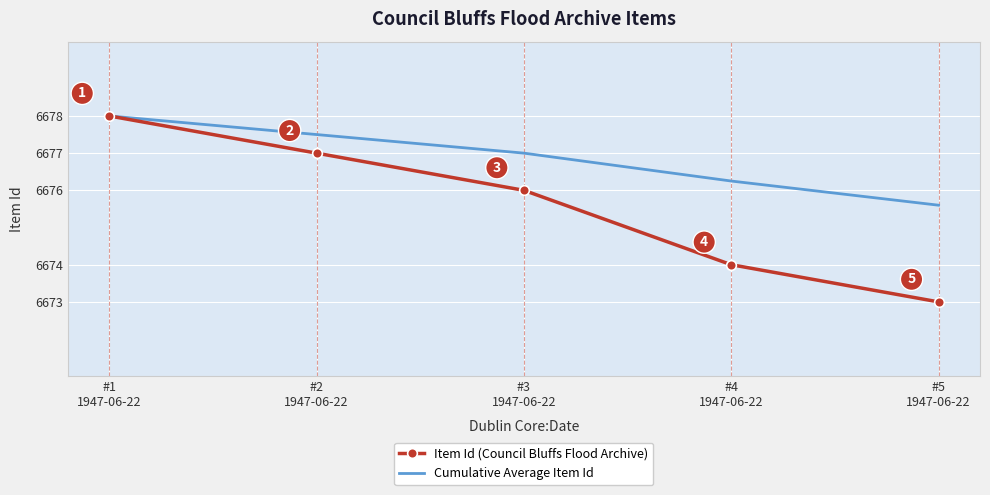

What is the difference between the Cumulative Average Item Id values at #1
1947-06-22 and #2
1947-06-22?

0.5